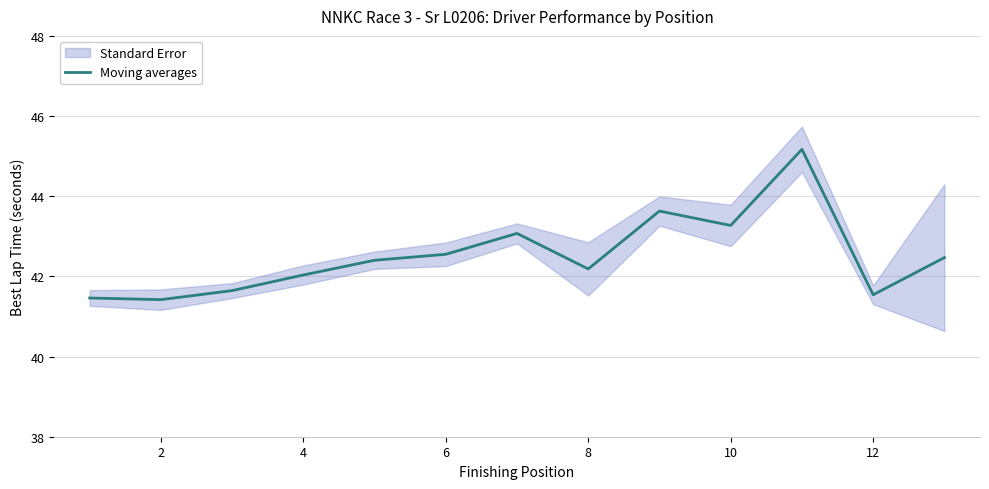

True or false: there are more than 1 points higher than both neighbors.

True